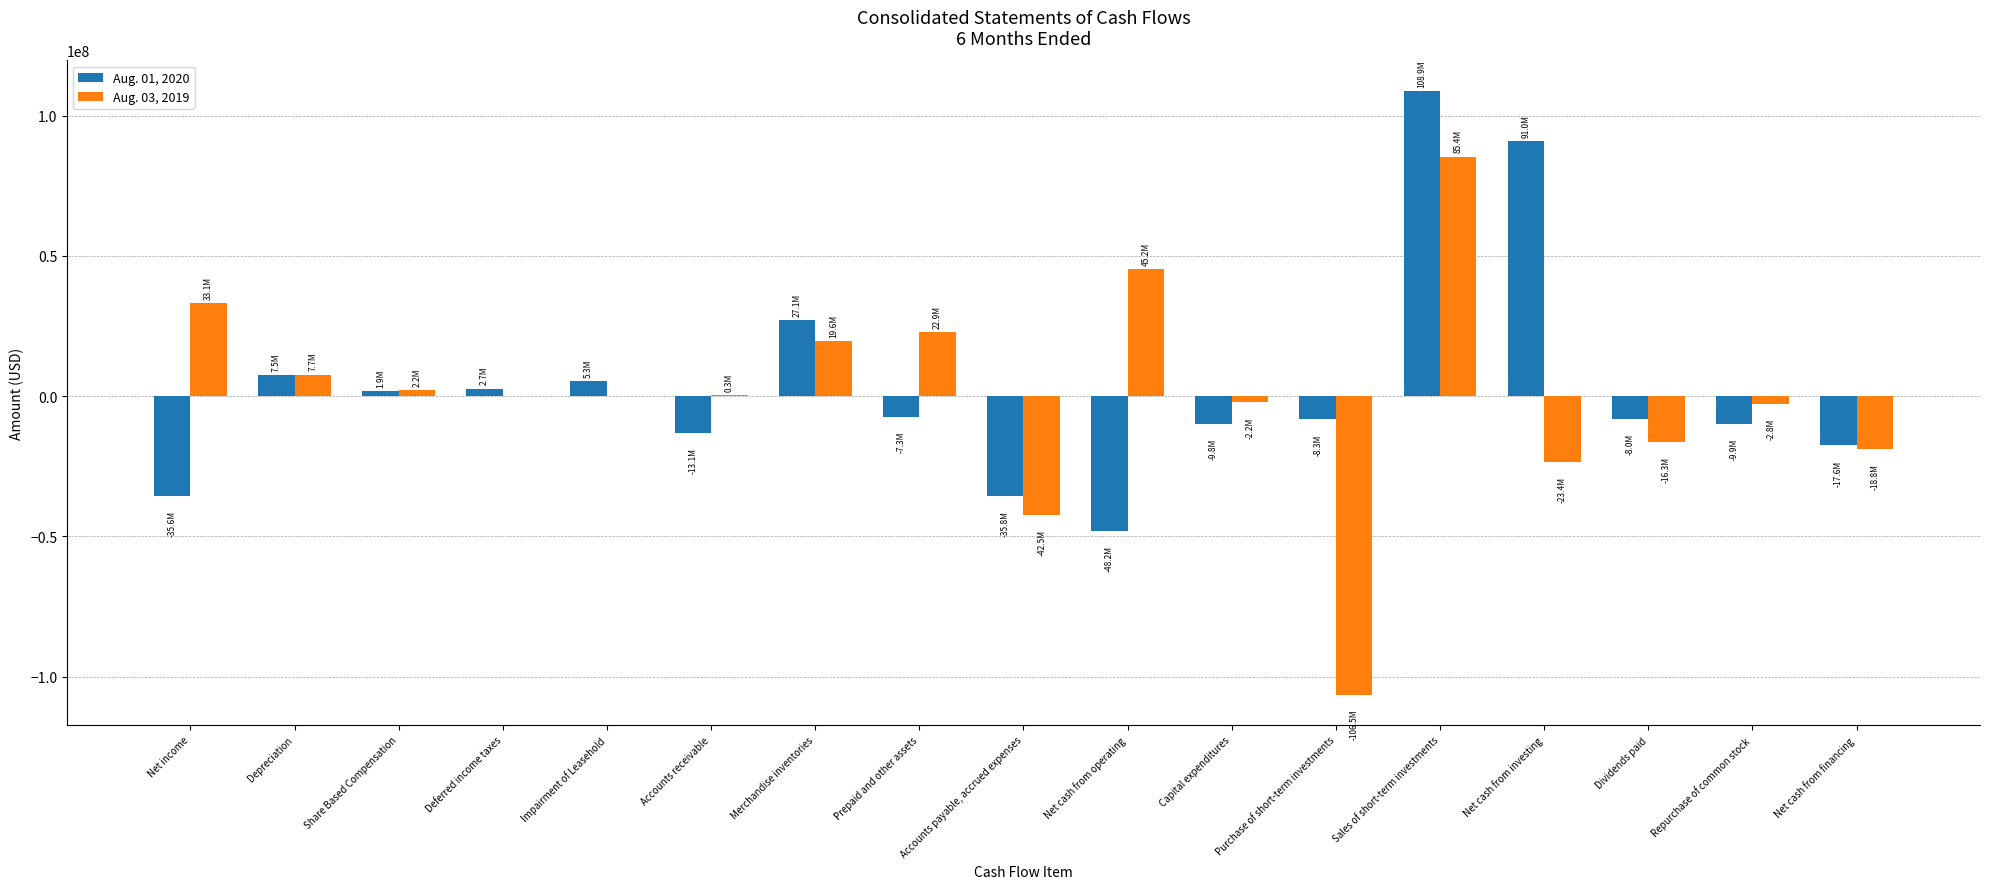

At which category is the sum across all series the highest?

Sales of short-term investments